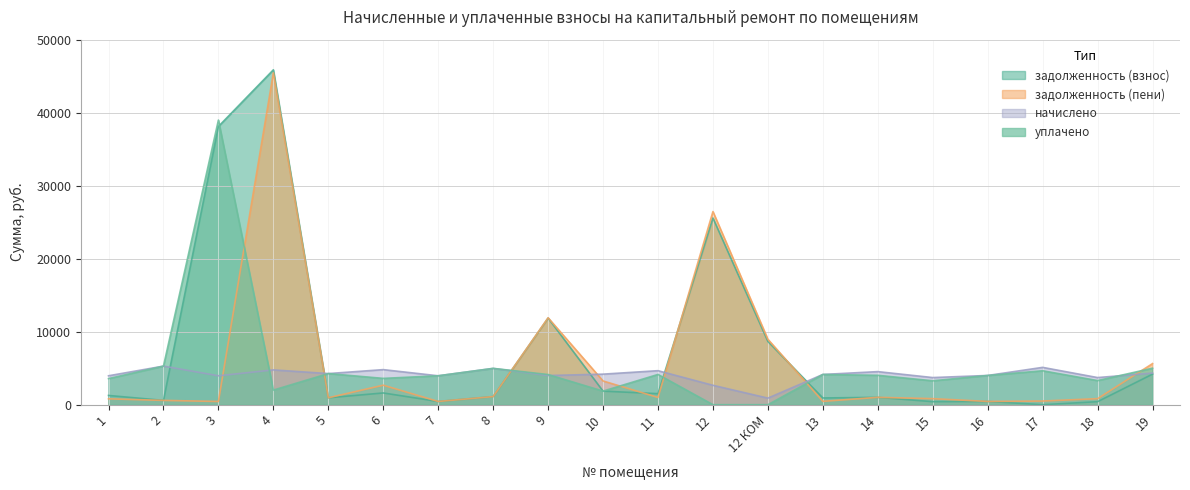

What is the label of the 8th point from the left?

8